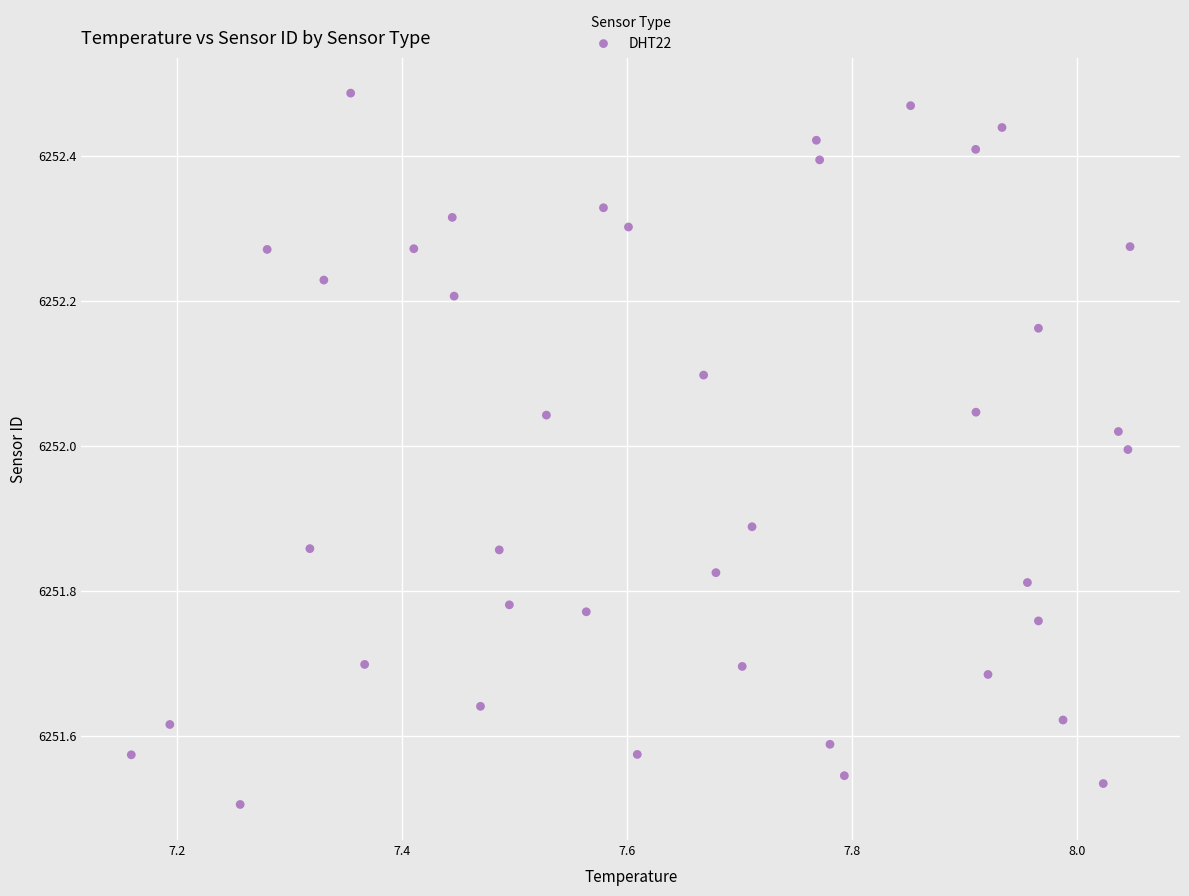

What is the range of Y values (max minus min)?

1.0